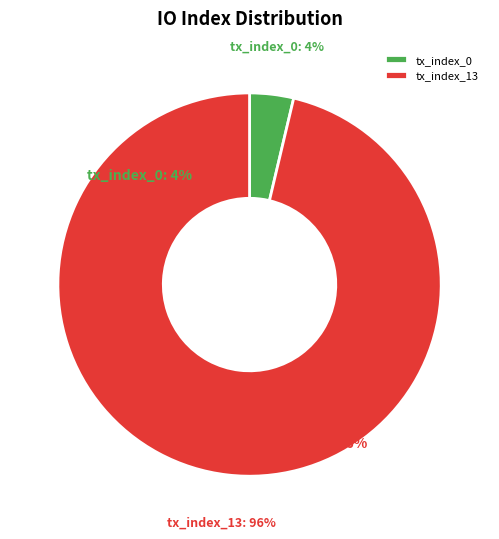

To the nearest percent, what is the average slice percentage?

50%